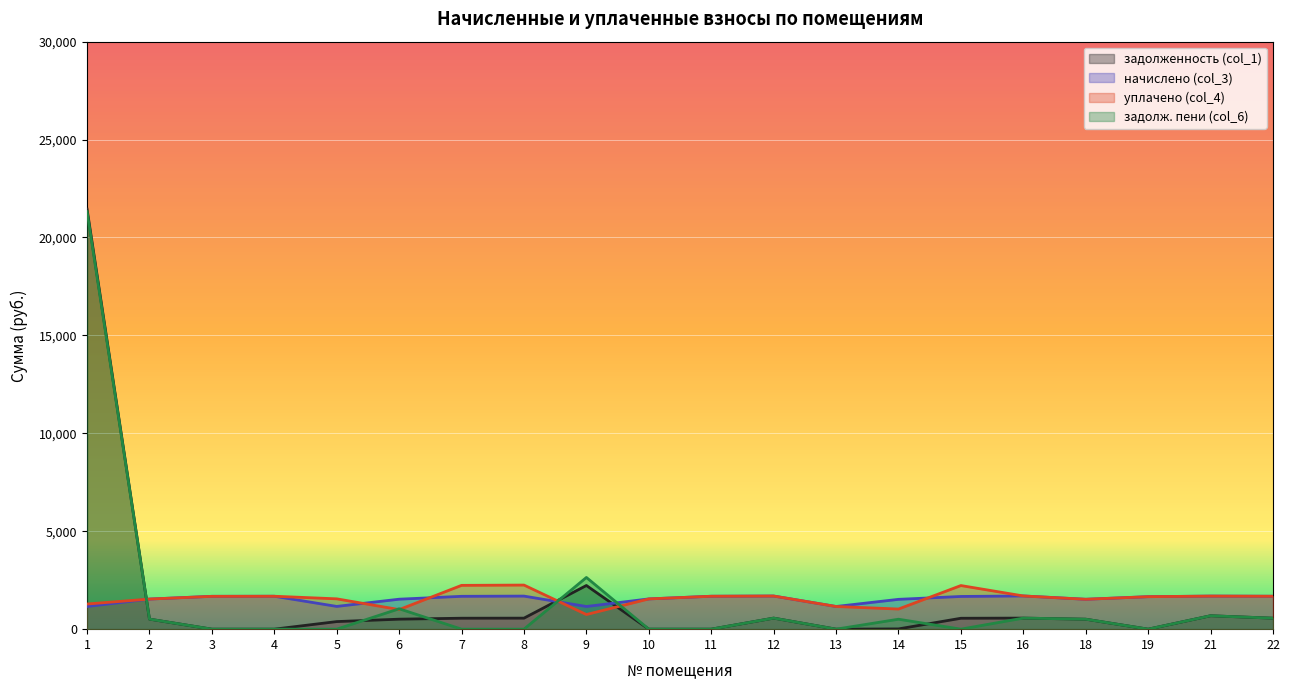

The value of задолженность (col_1) at 7 is 559.2. True or false?

True